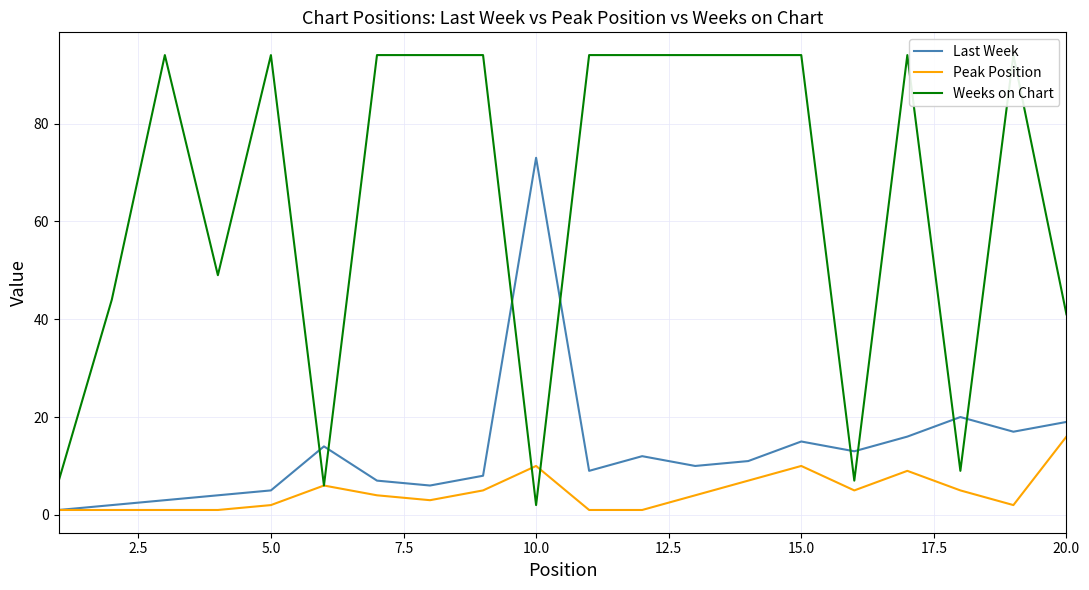

What is the maximum value for Last Week?

73